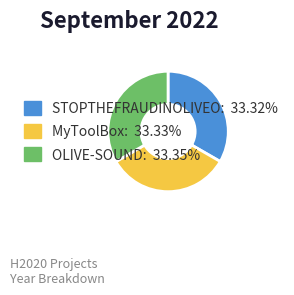

Is there any slice that represents more than half of the pie?

No